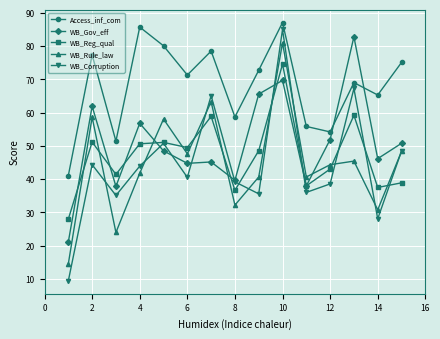

How many intersections are there between WB_Reg_qual and WB_Rule_law?

9